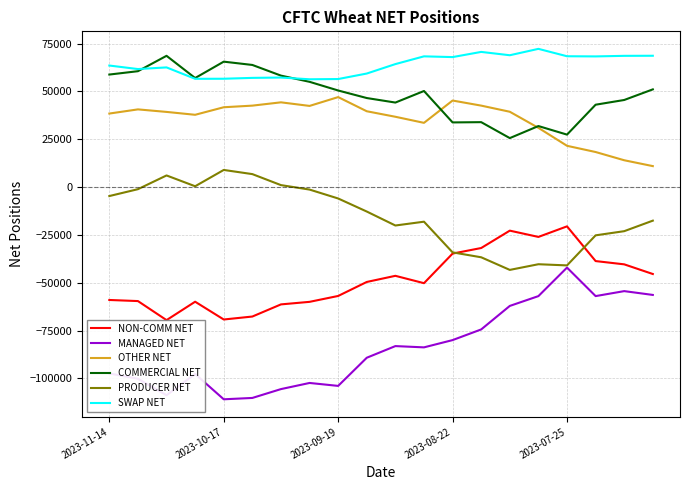

Is this an area chart (filled region under the line)?

No